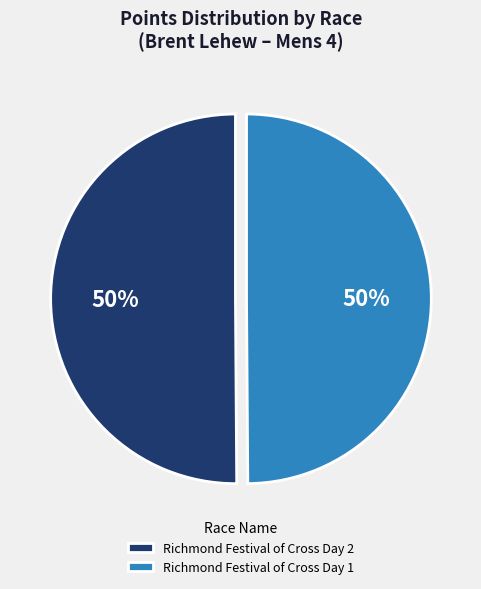

Count the number of slices in the pie.

2